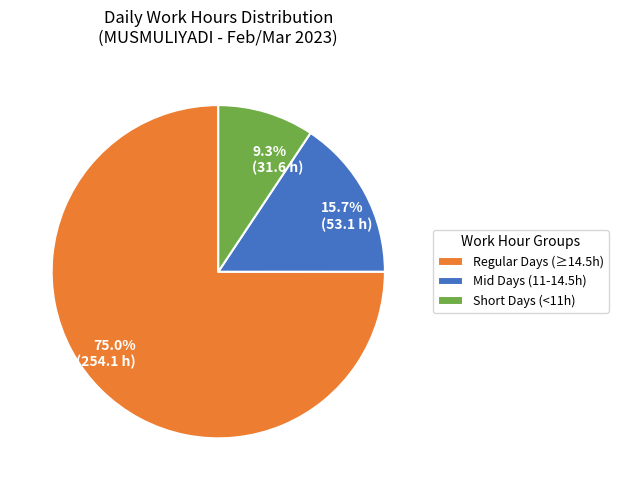

Count the number of slices in the pie.

3